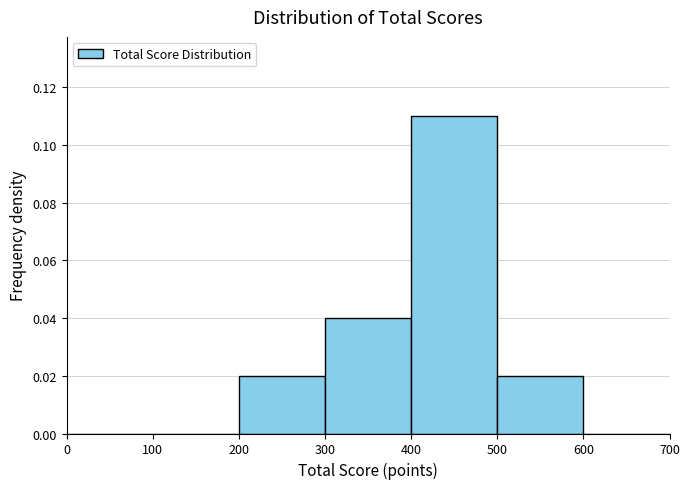

Which range on the x-axis has the tallest bar?

400 to 500